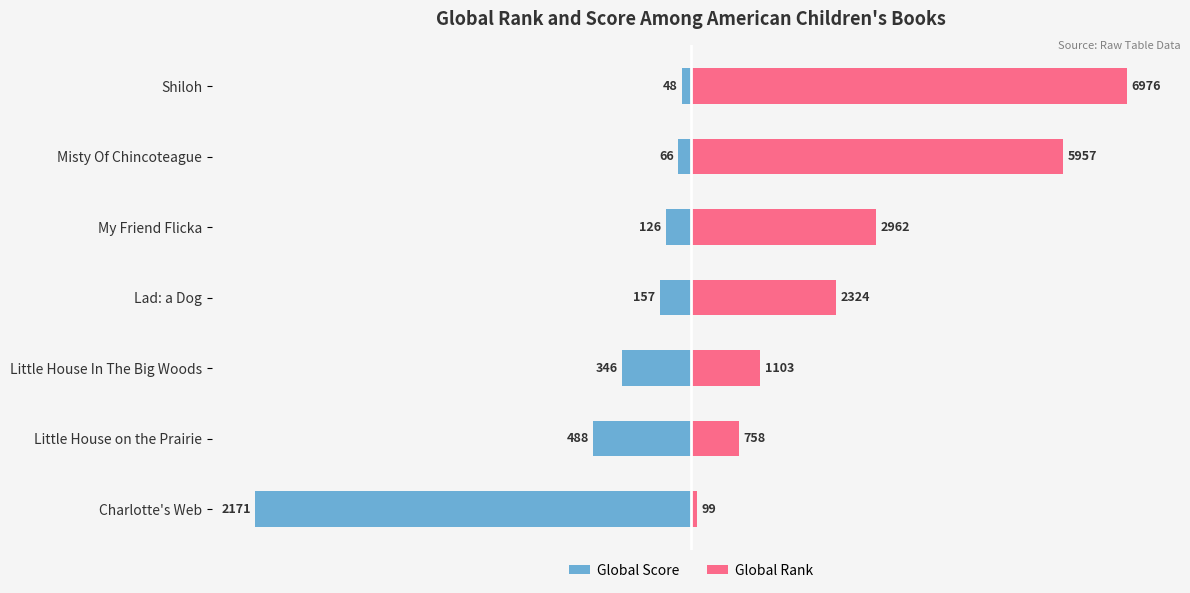

Which series has the largest range (max minus min)?

Global Rank